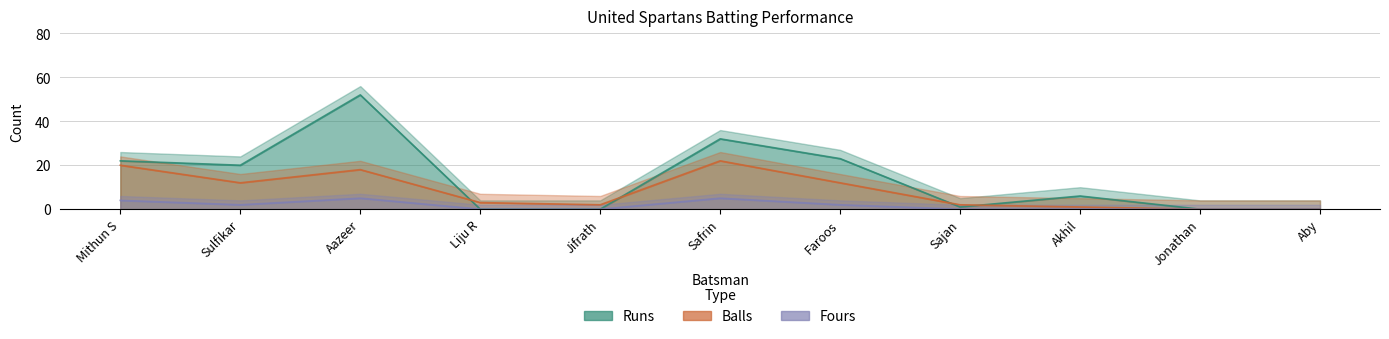

Which series changed the most between Jifrath and Faroos?

Runs